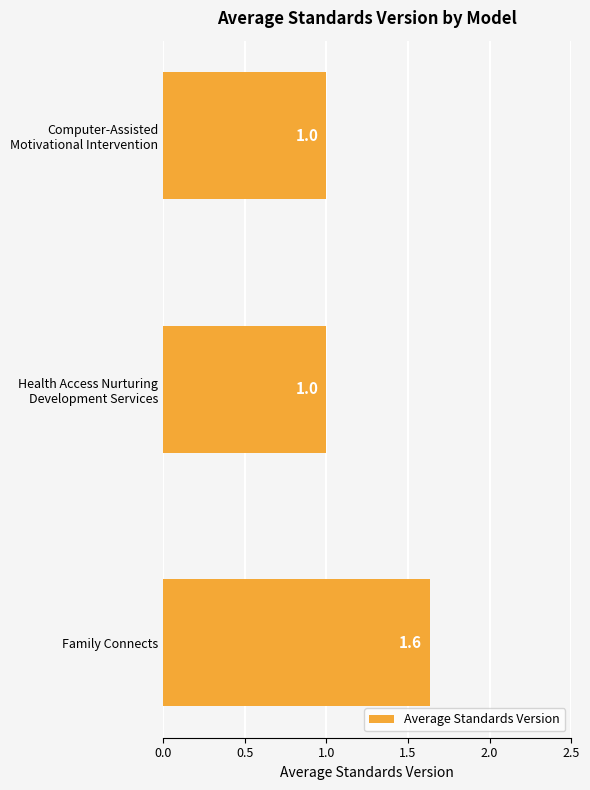

What is the average value?

1.2